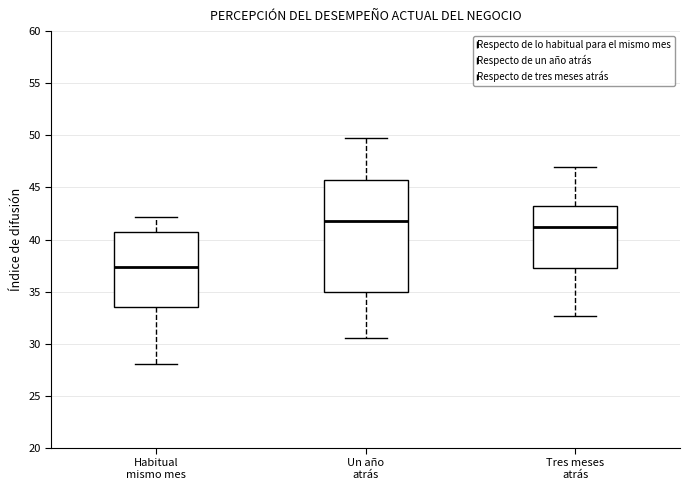

Where is the lower edge of the box for Tres meses atrás on the y-axis? The values are not printed on the chart, so give them approximately, as read against the axis.

37.5